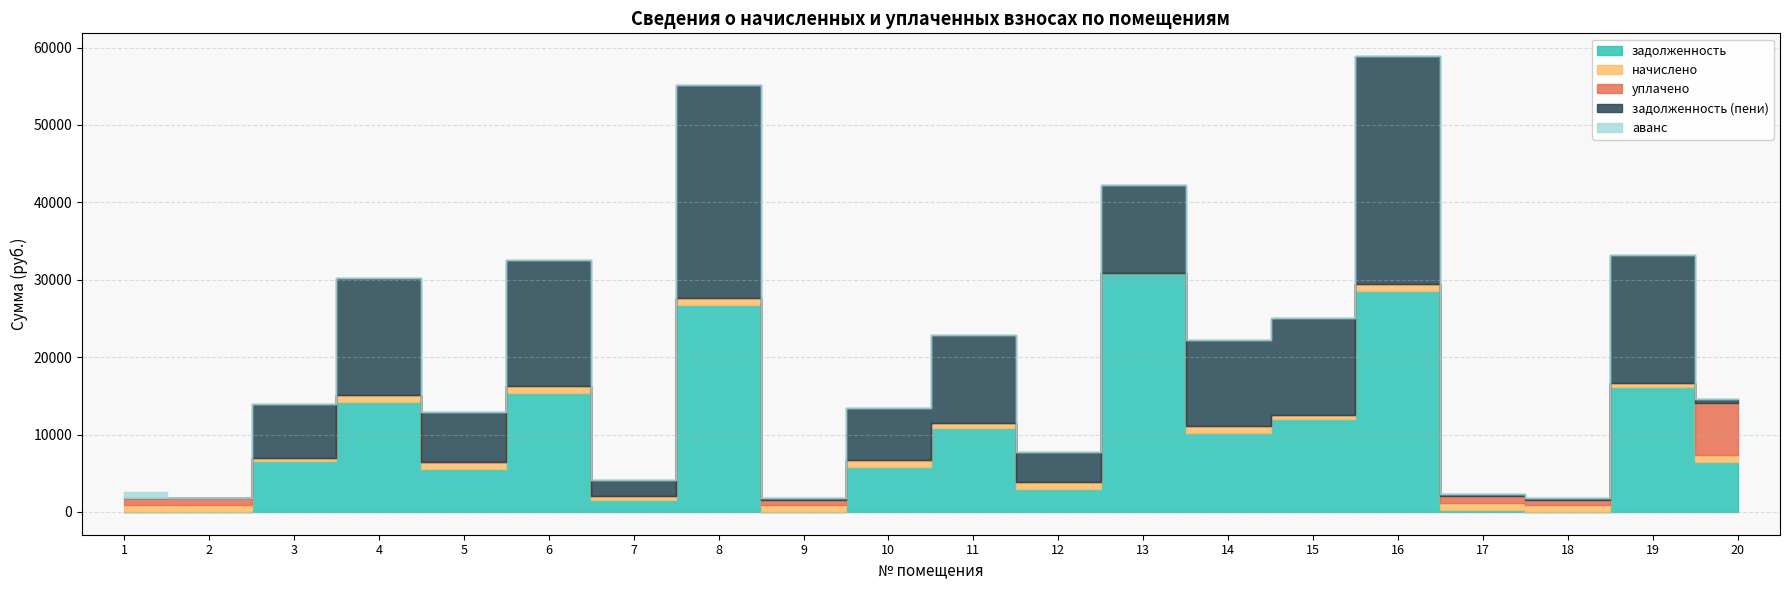

At which category does начислено reach its first local peak?

2